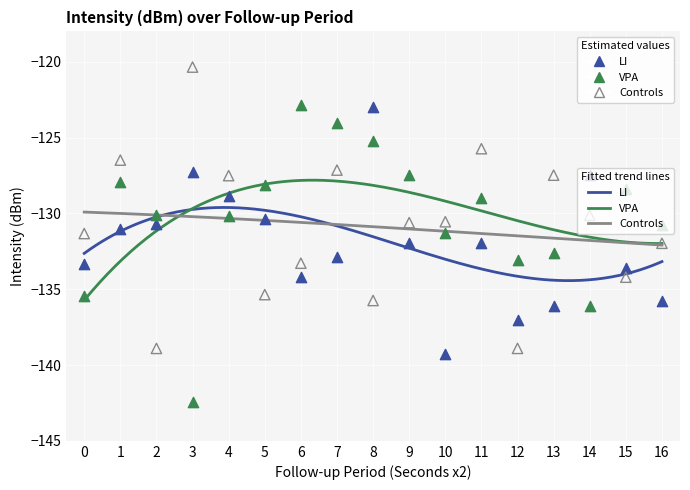

At how many categories does at least one series exceed -136?

17